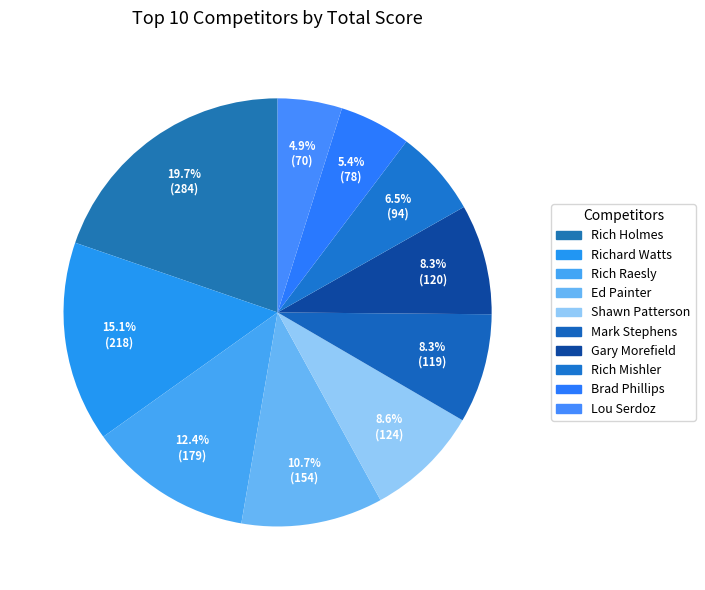

Count the number of slices in the pie.

10